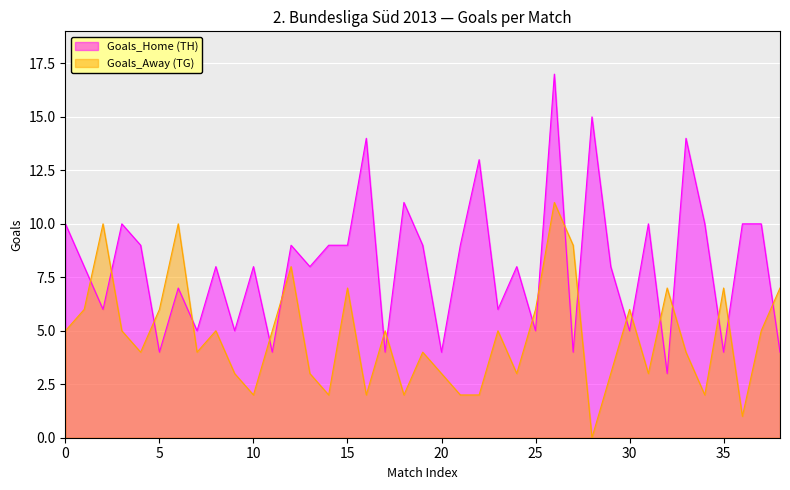

What is the total value across all series at 38?

11